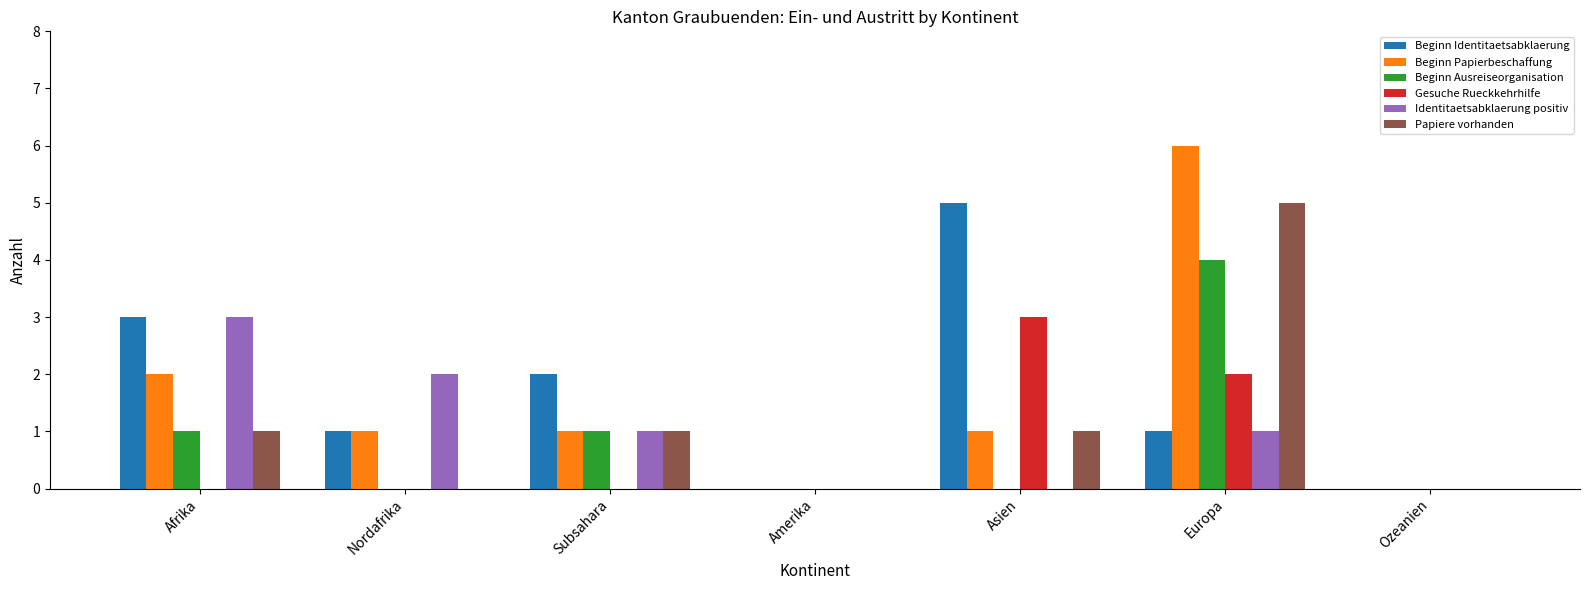

What are all the series names shown in the legend?

Beginn Identitaetsabklaerung, Beginn Papierbeschaffung, Beginn Ausreiseorganisation, Gesuche Rueckkehrhilfe, Identitaetsabklaerung positiv, Papiere vorhanden